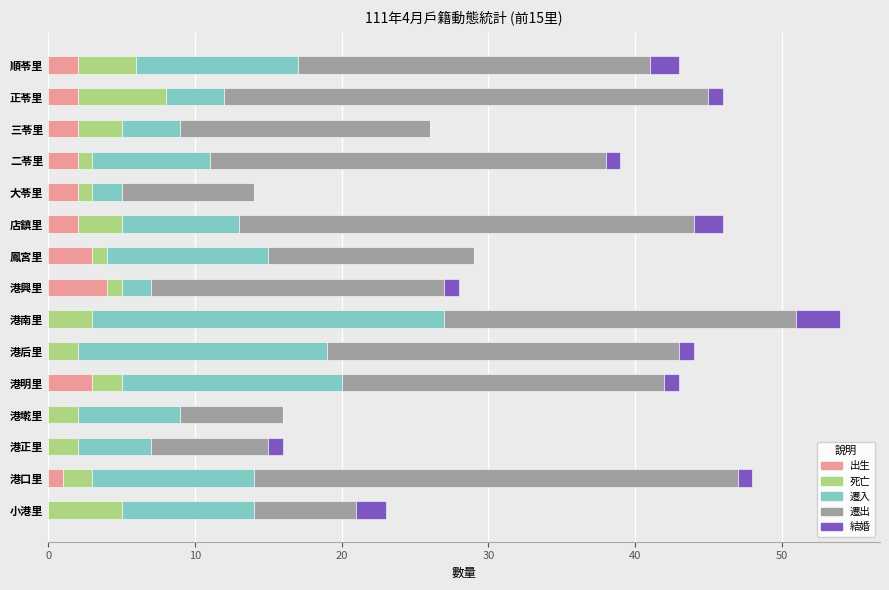

What is the sum of all 出生 values?

23